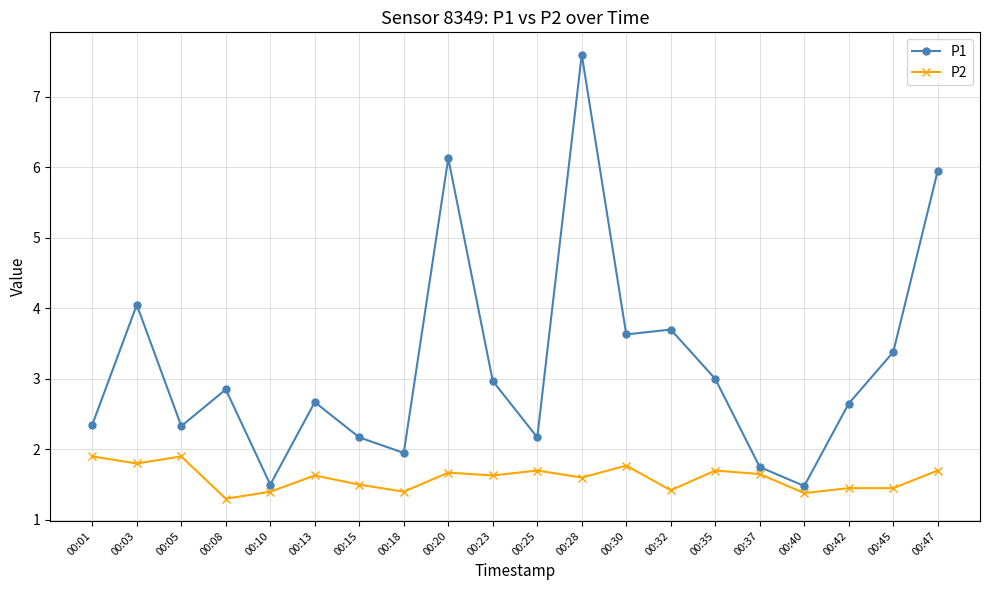

Is it true that P2 equals 0.9 at 00:30?

False